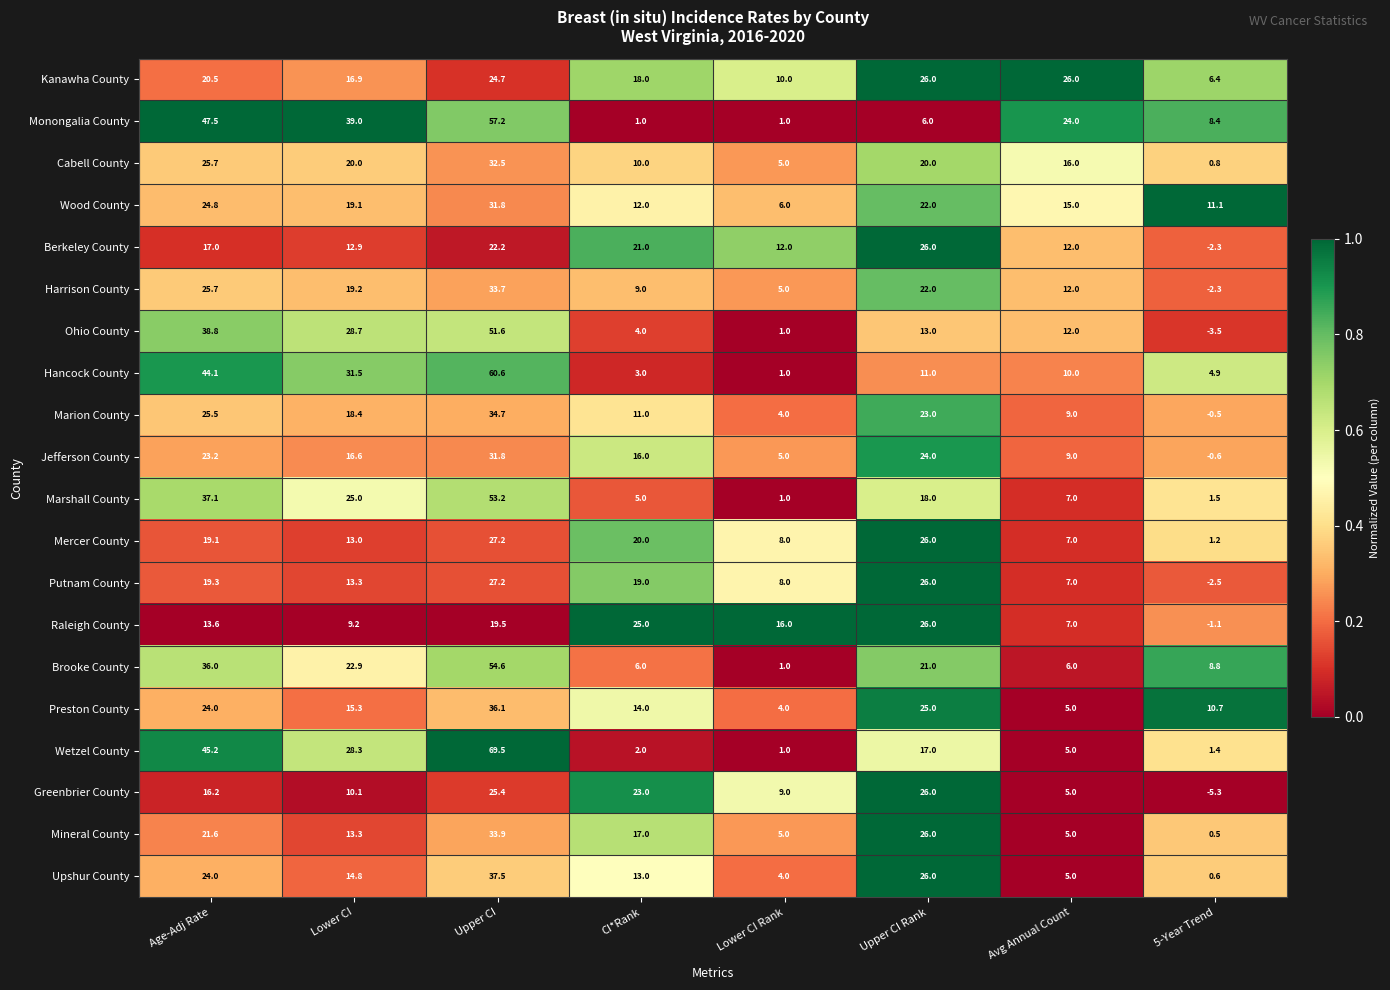

The value of Wood County at CI*Rank is 12.0. True or false?

True